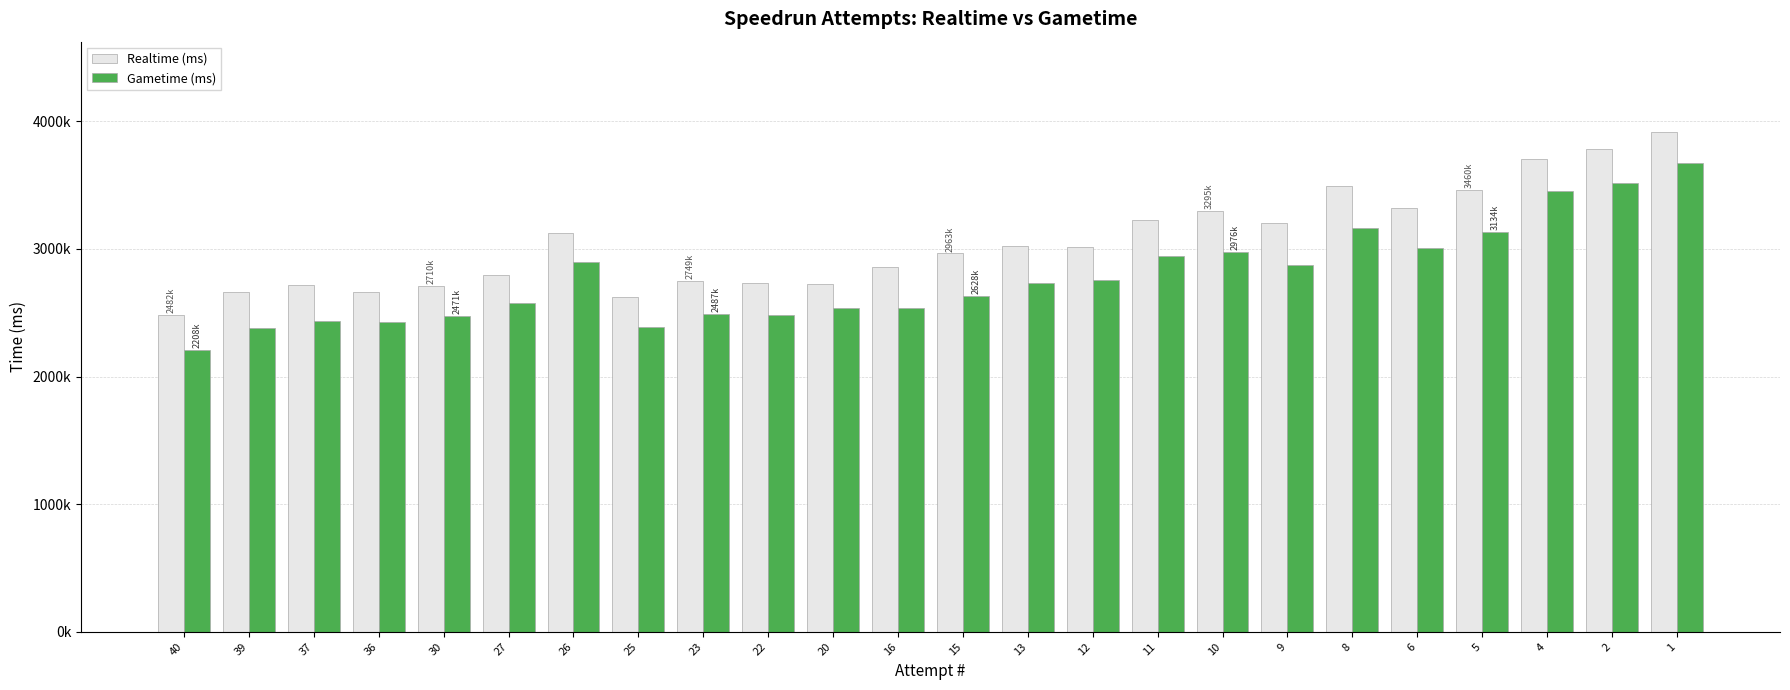

Between 2 and 23, which is larger?

2